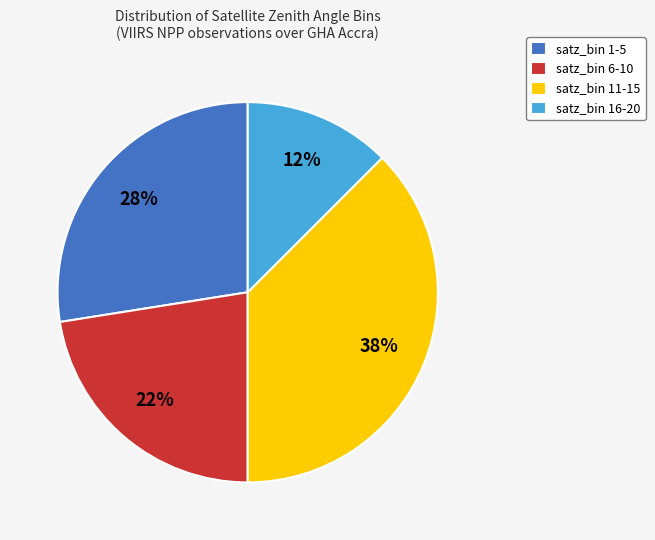

How many slices are in this pie chart?

4